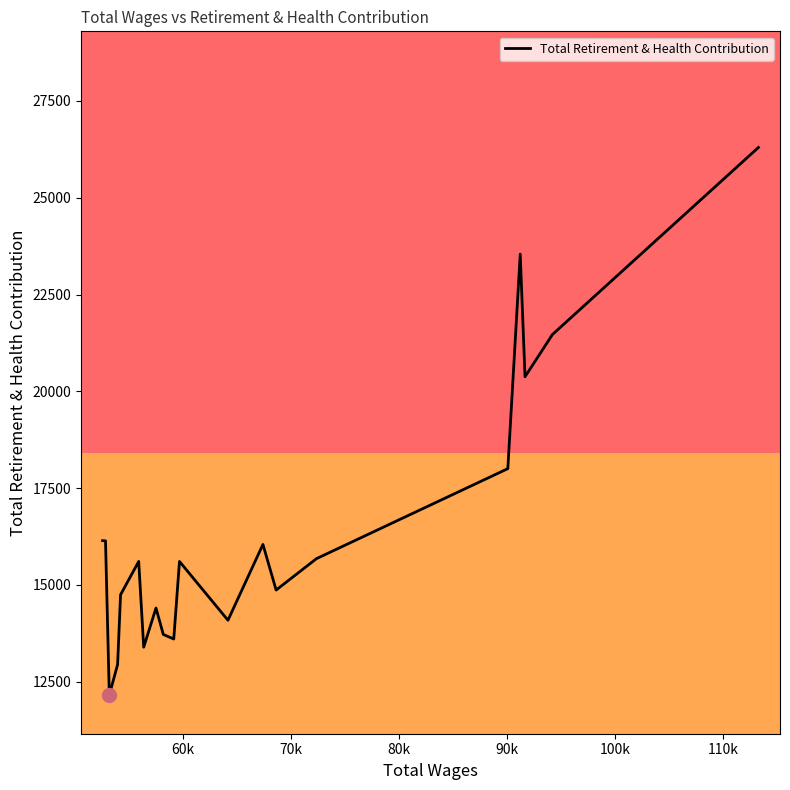

Count the number of categories in the chart.

20